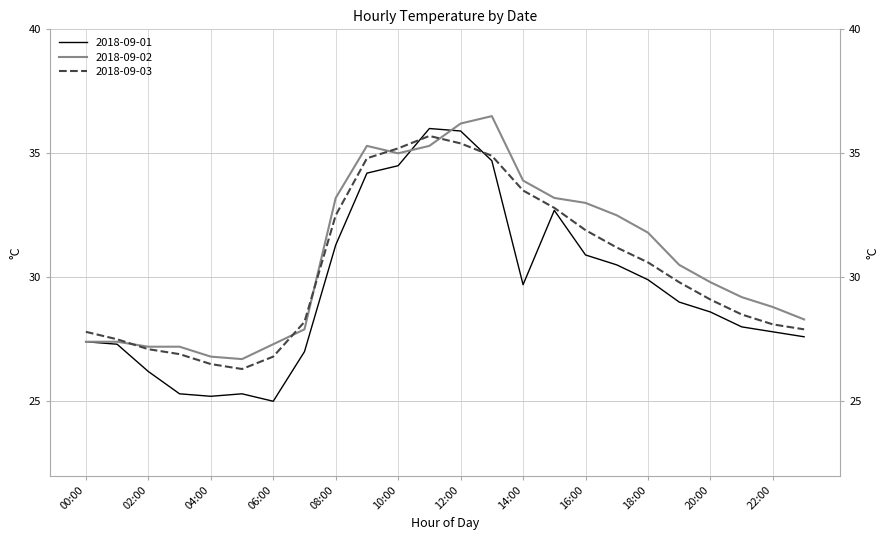

True or false: 2018-09-03 has a value of 30.6 at 18:00.

True